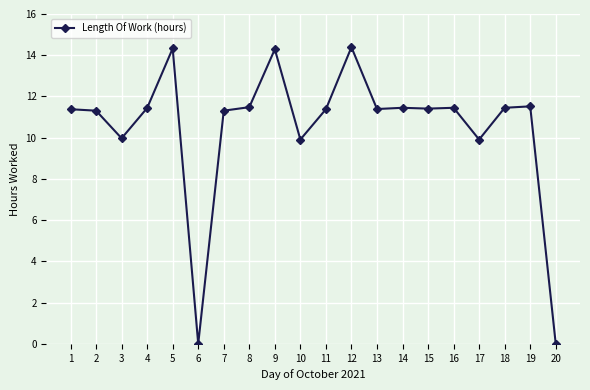

What is the change in value from 12 to 15?

-3.0